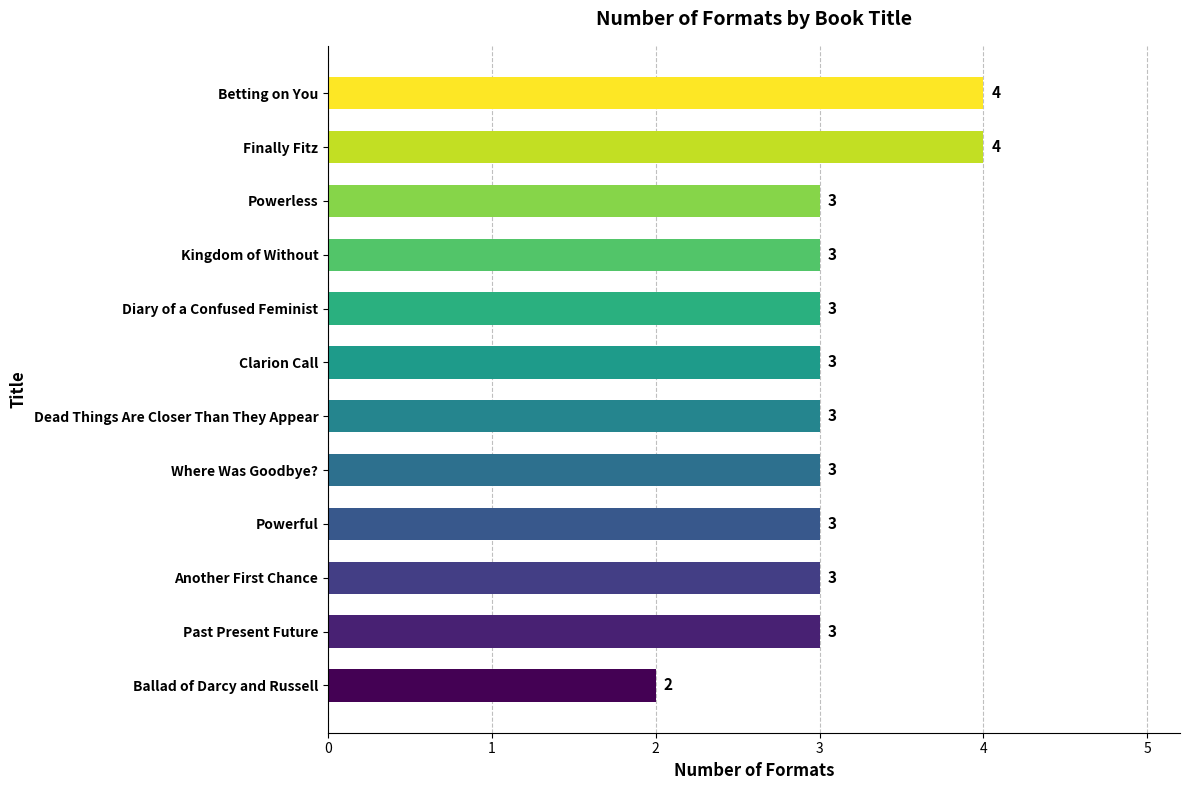

The chart shows a value of 2 at Ballad of Darcy and Russell. True or false?

True